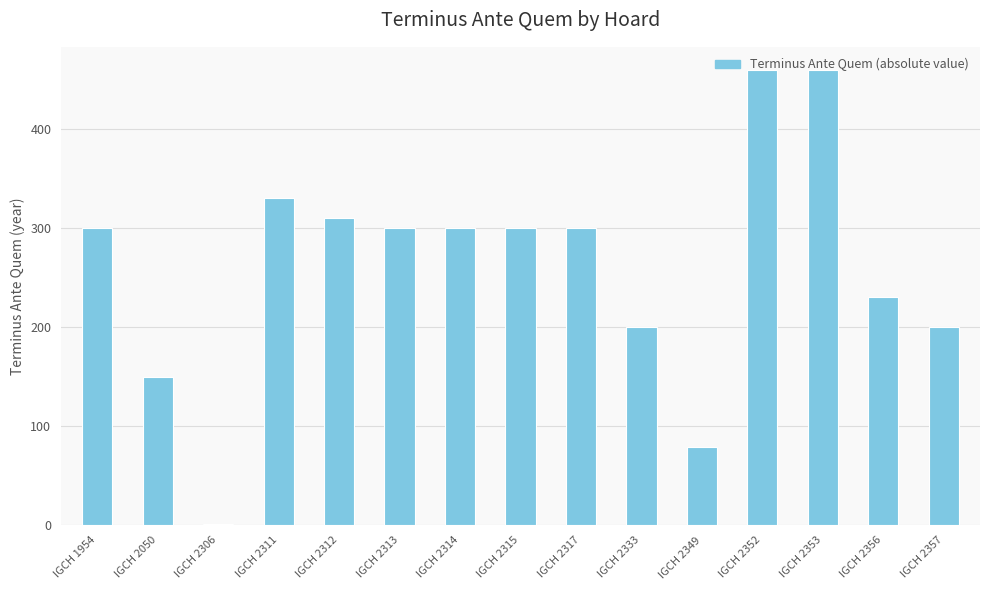

Are the bars horizontal?

No